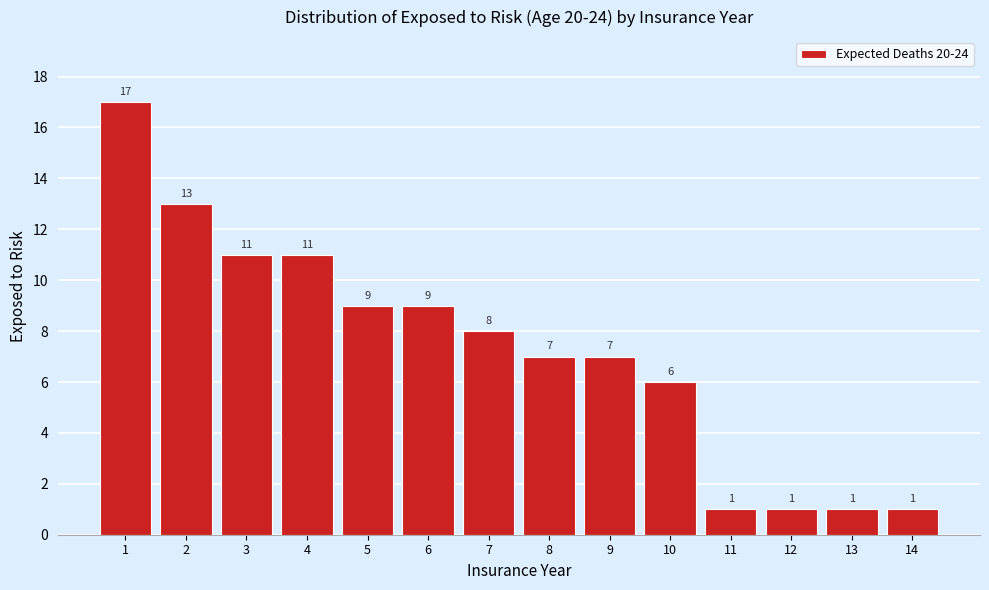

Reading left to right, what are all the values shown in this chart?

17	13	11	11	9	9	8	7	7	6	1	1	1	1